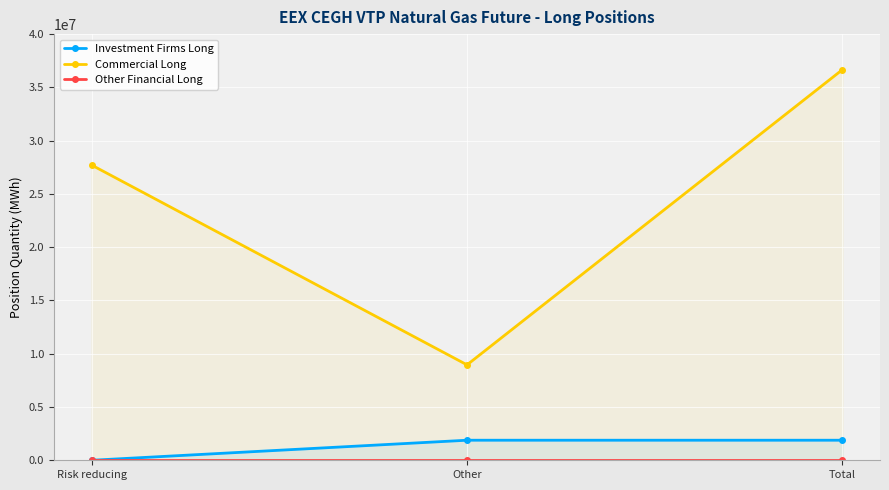

Is the value of Investment Firms Long at Total greater than the value of Other Financial Long at Other?

Yes